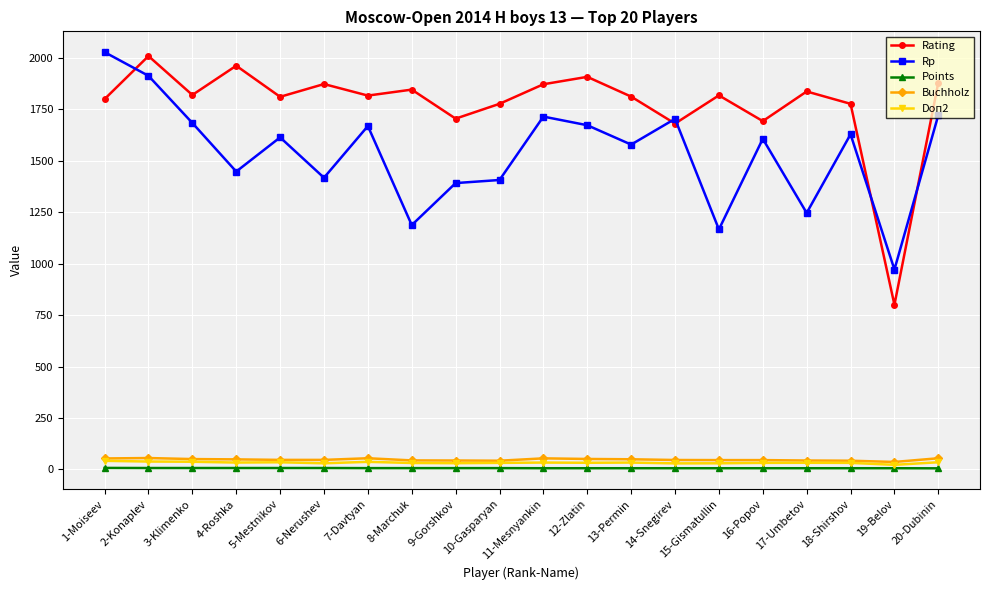

At which category does Rating reach its first local peak?

2-Konaplev